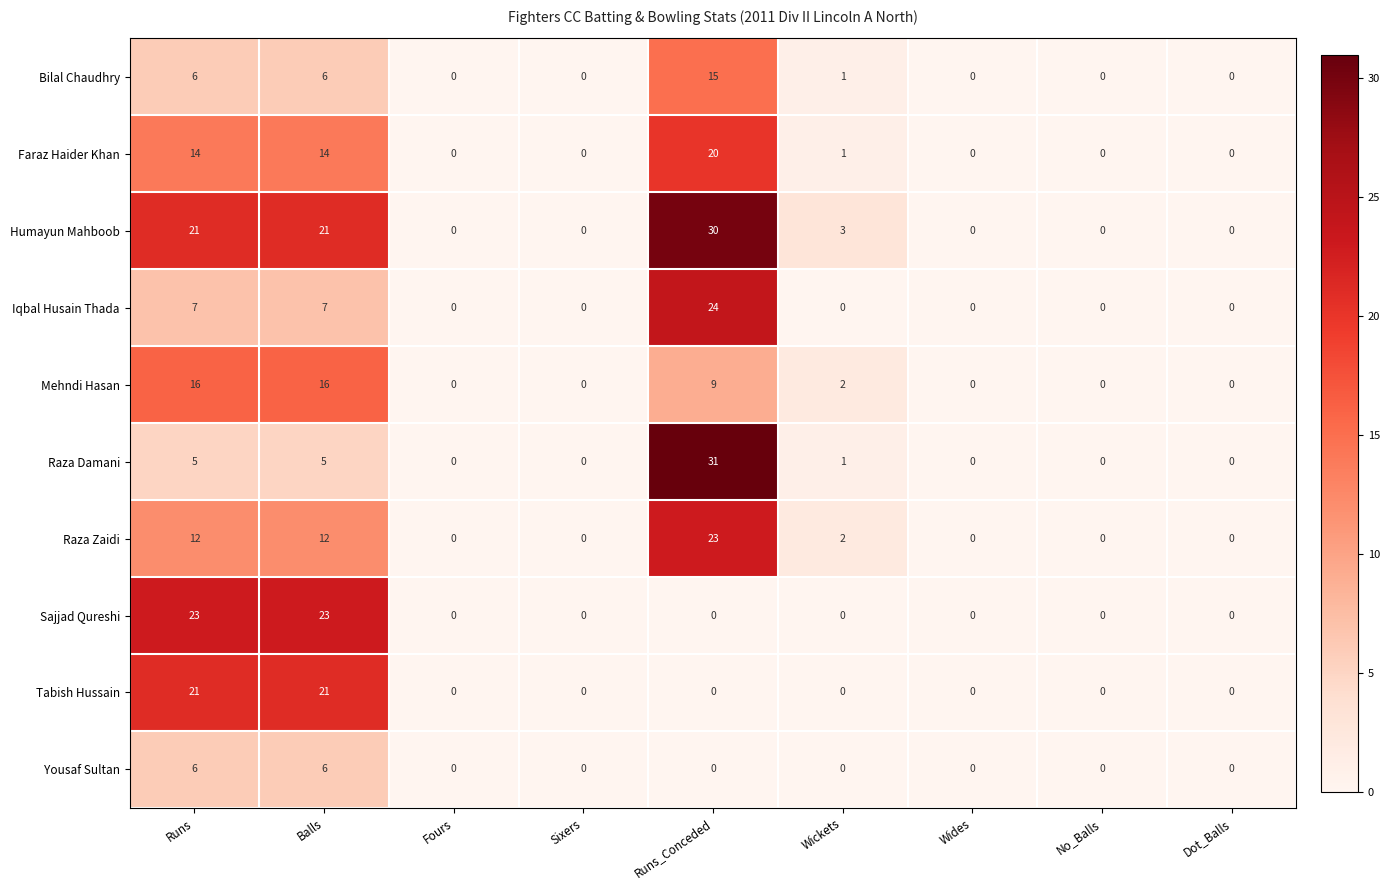

How many categories are shown in the chart?

9